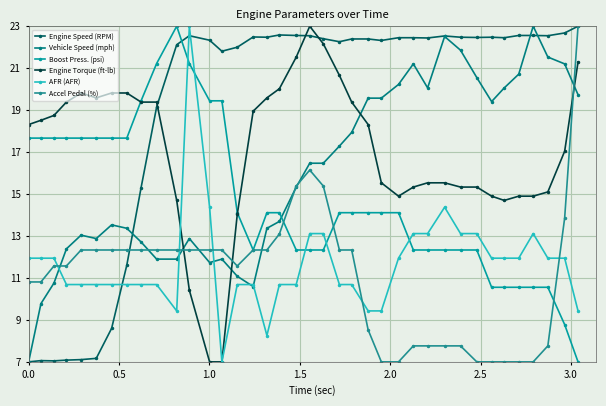

At how many categories does at least one series exceed 16?

38